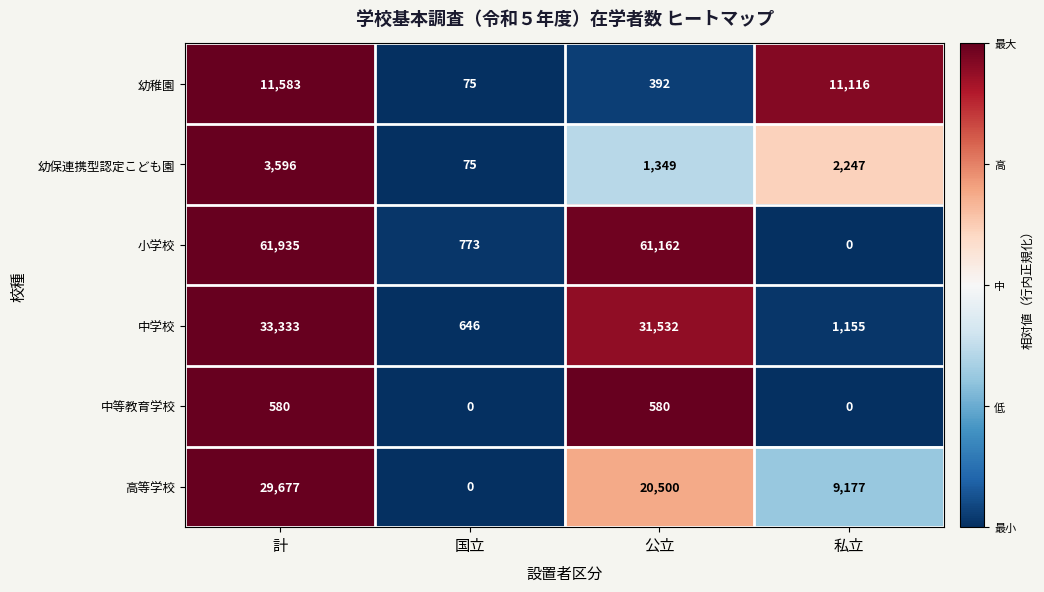

At how many categories does at least one series exceed 0?

4